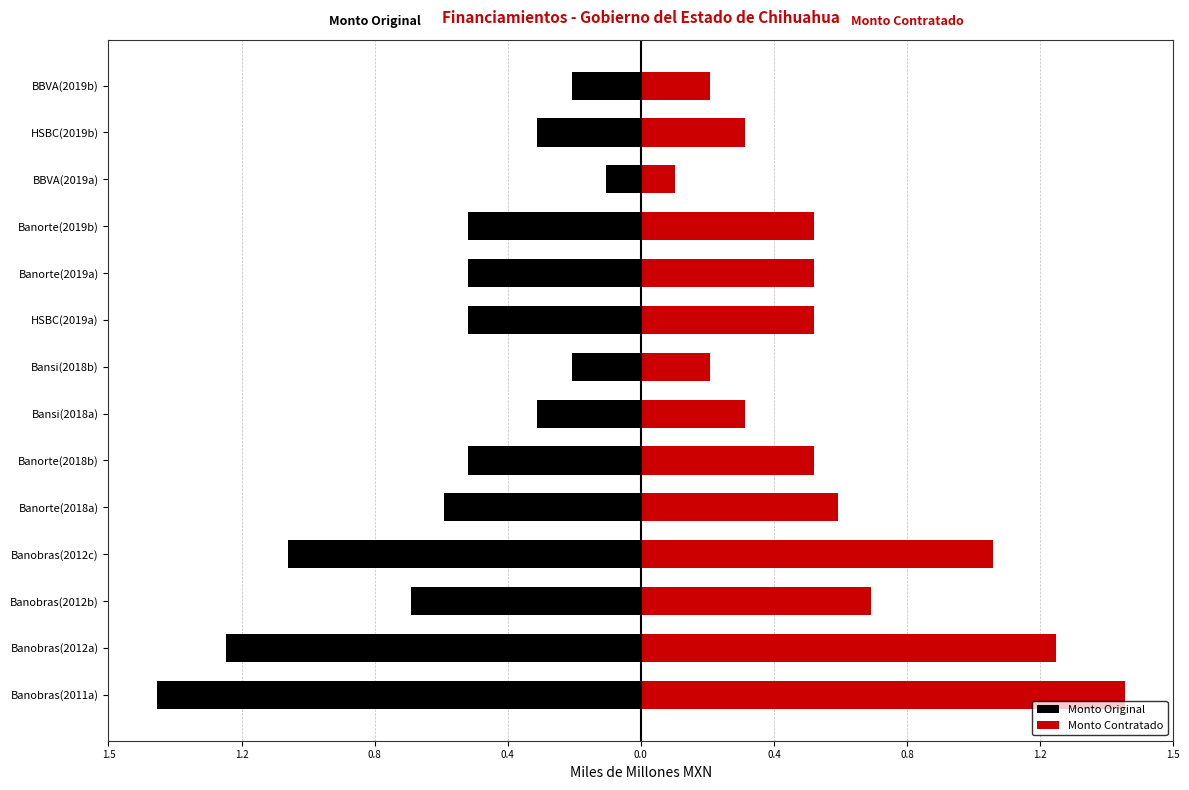

Reading left to right, extract all data points from this chart.

Monto Original: -1.4	-1.2	-0.7	-1.0	-0.6	-0.5	-0.3	-0.2	-0.5	-0.5	-0.5	-0.1	-0.3	-0.2
Monto Contratado: 1.4	1.2	0.7	1.0	0.6	0.5	0.3	0.2	0.5	0.5	0.5	0.1	0.3	0.2